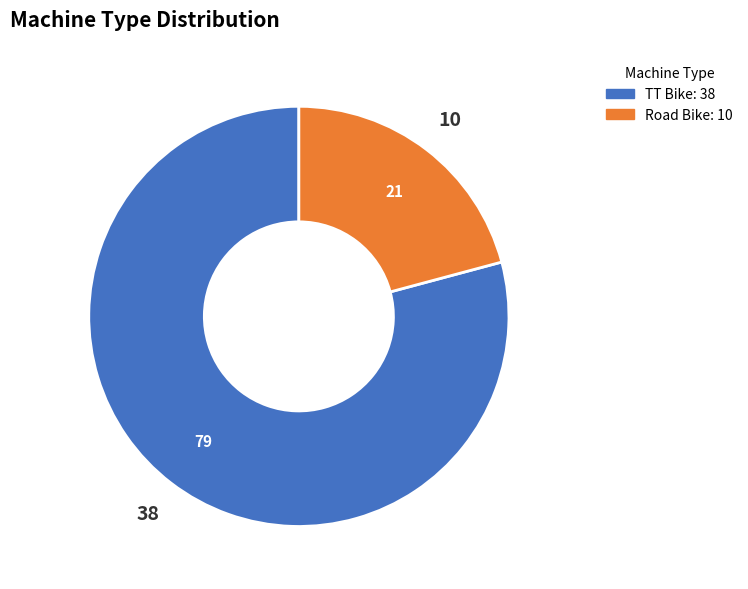

Rank the categories by value from highest to lowest.

TT Bike, Road Bike